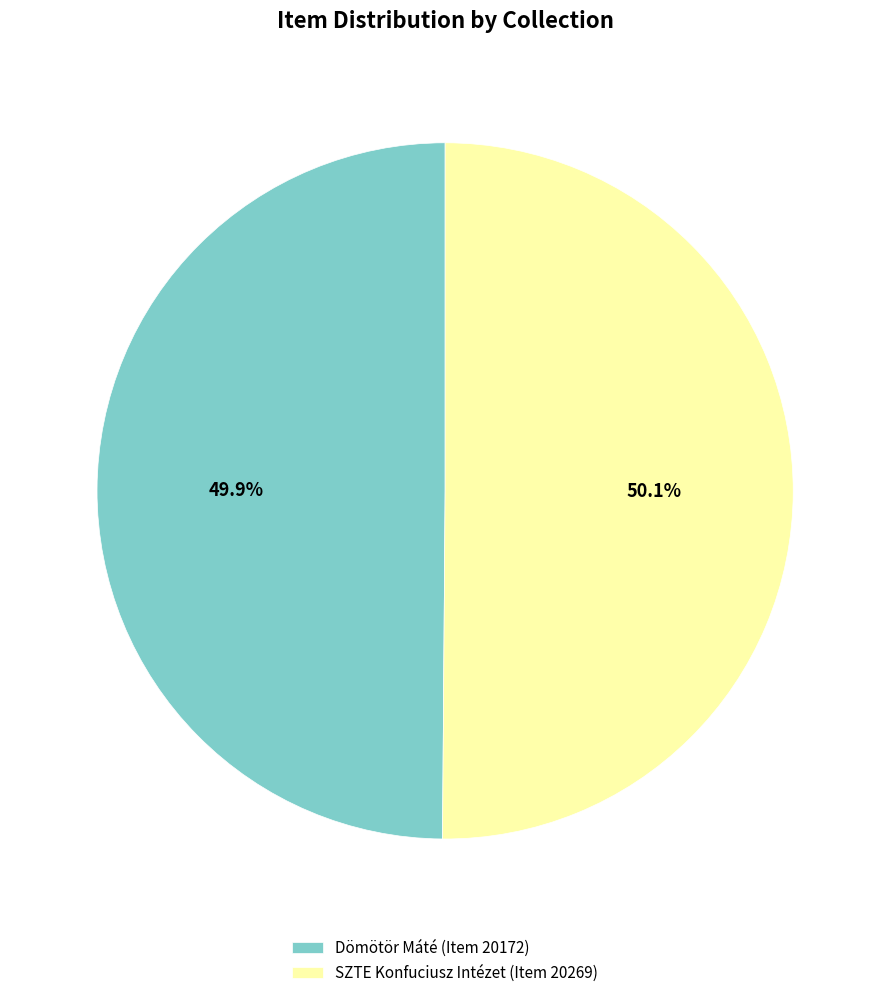

What percentage is the SZTE Konfuciusz Intézet (Item 20269) slice, to the nearest percent?

50%